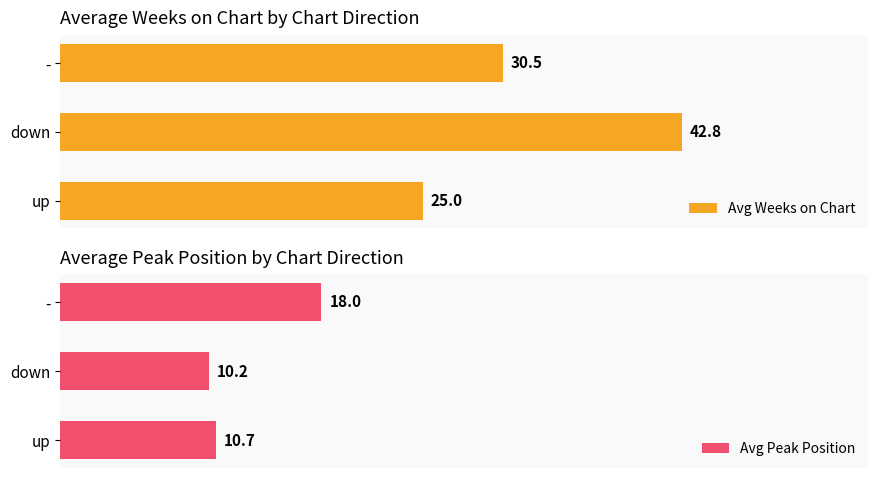

What is the average value of the Avg Peak Position series?

13.0